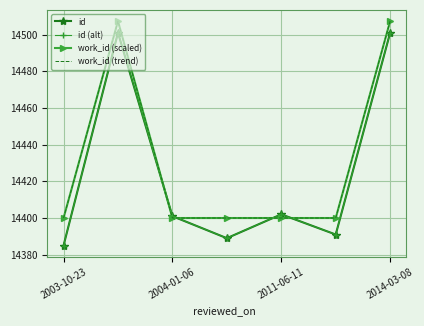

Which series has the widest spread of values?

id